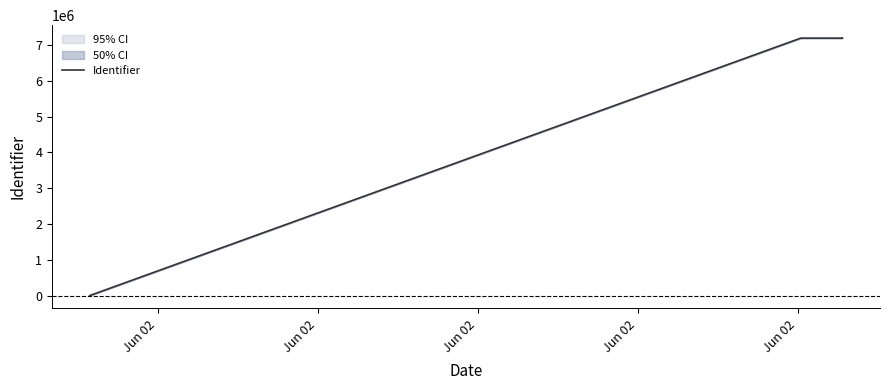

Where is the first local minimum?

Jun 02